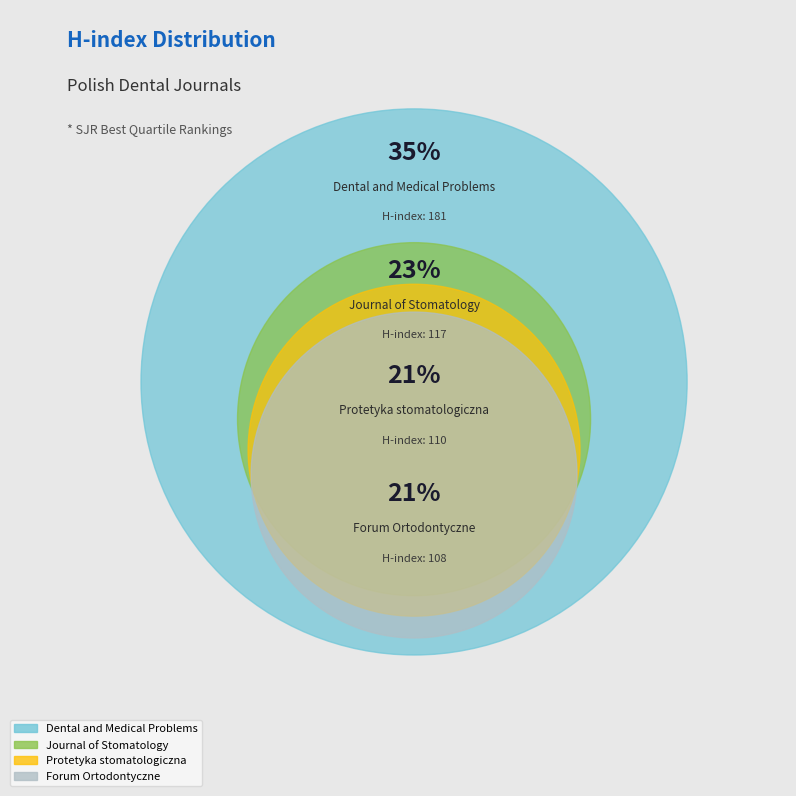

How many slices are in this pie chart?

4